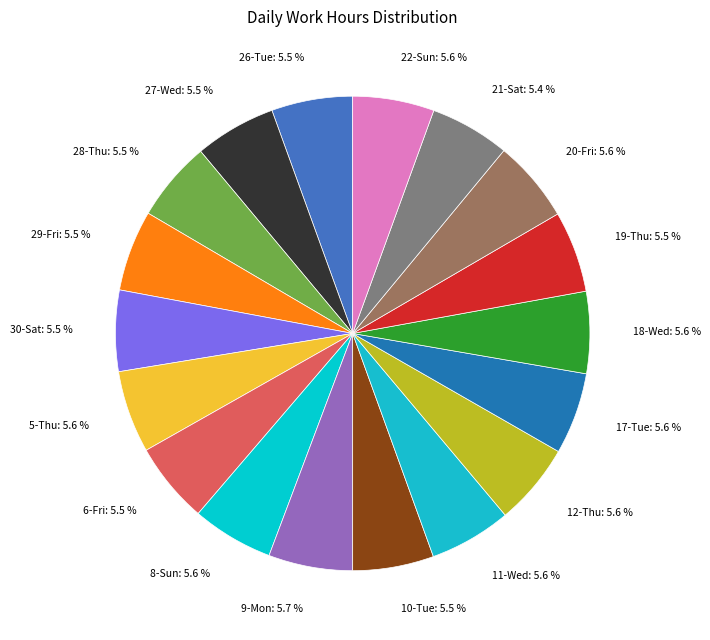

Is 6-Fri the majority of the pie?

No